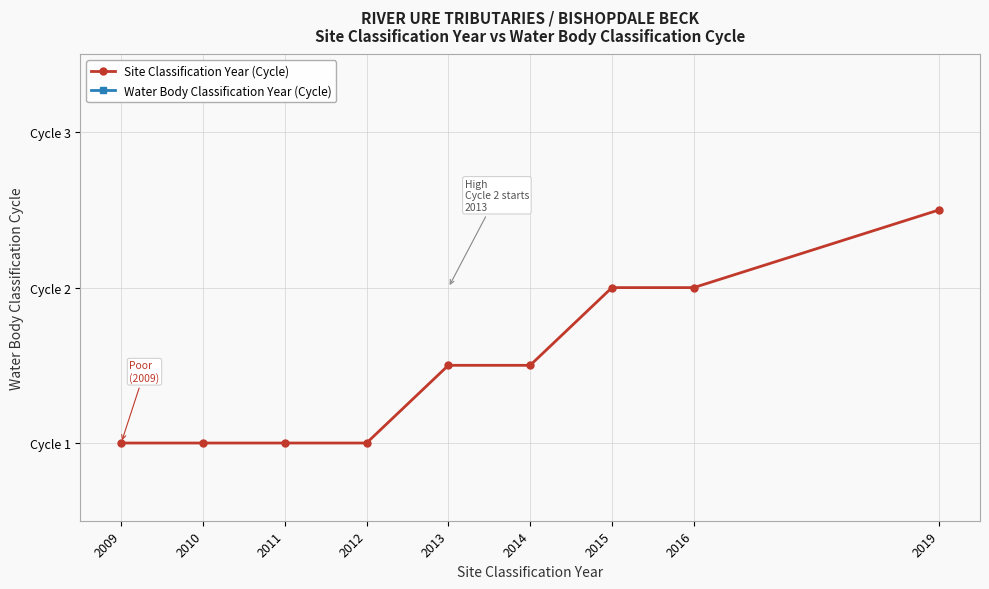

What is the difference between the highest and lowest values at 2013?

2011.5